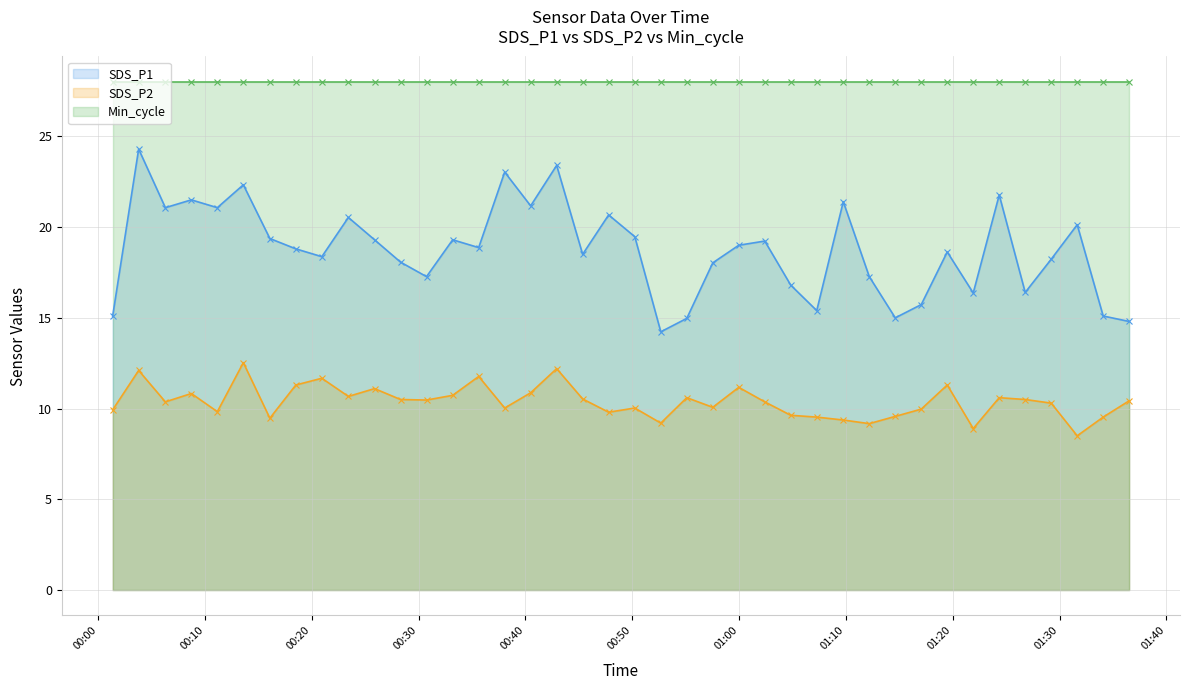

What is the minimum value shown in the chart?

8.5